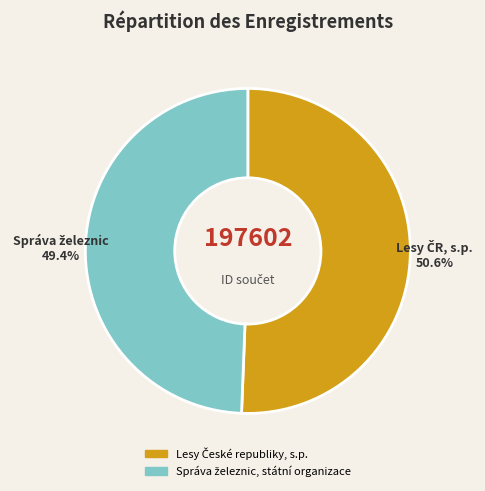

How many segments does this pie chart have?

2